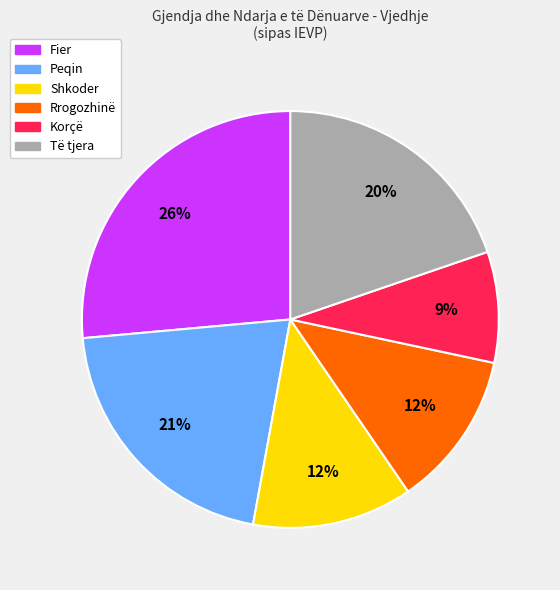

Does any single category account for the majority?

No